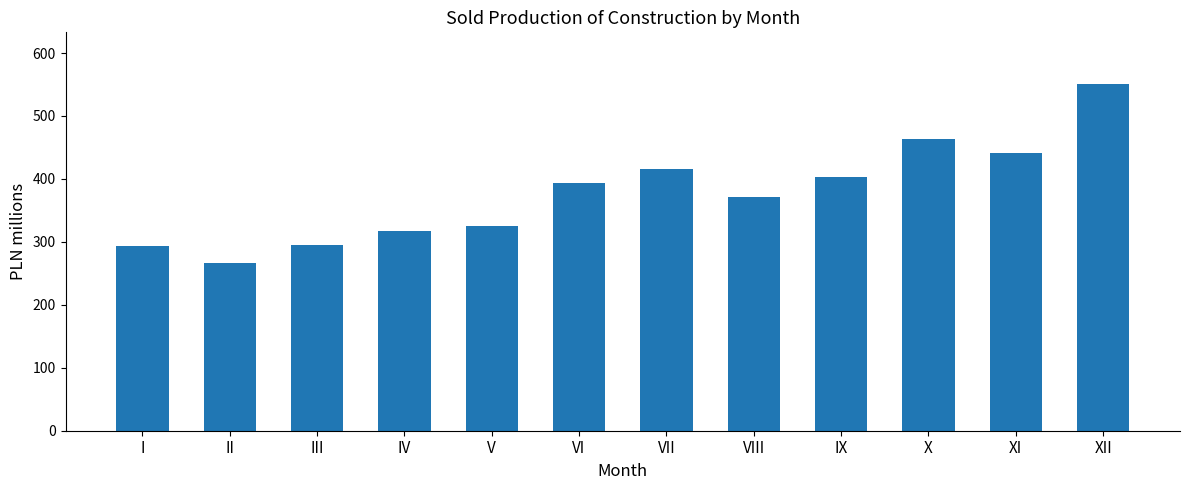

What is the change in value from I to III?

+0.6